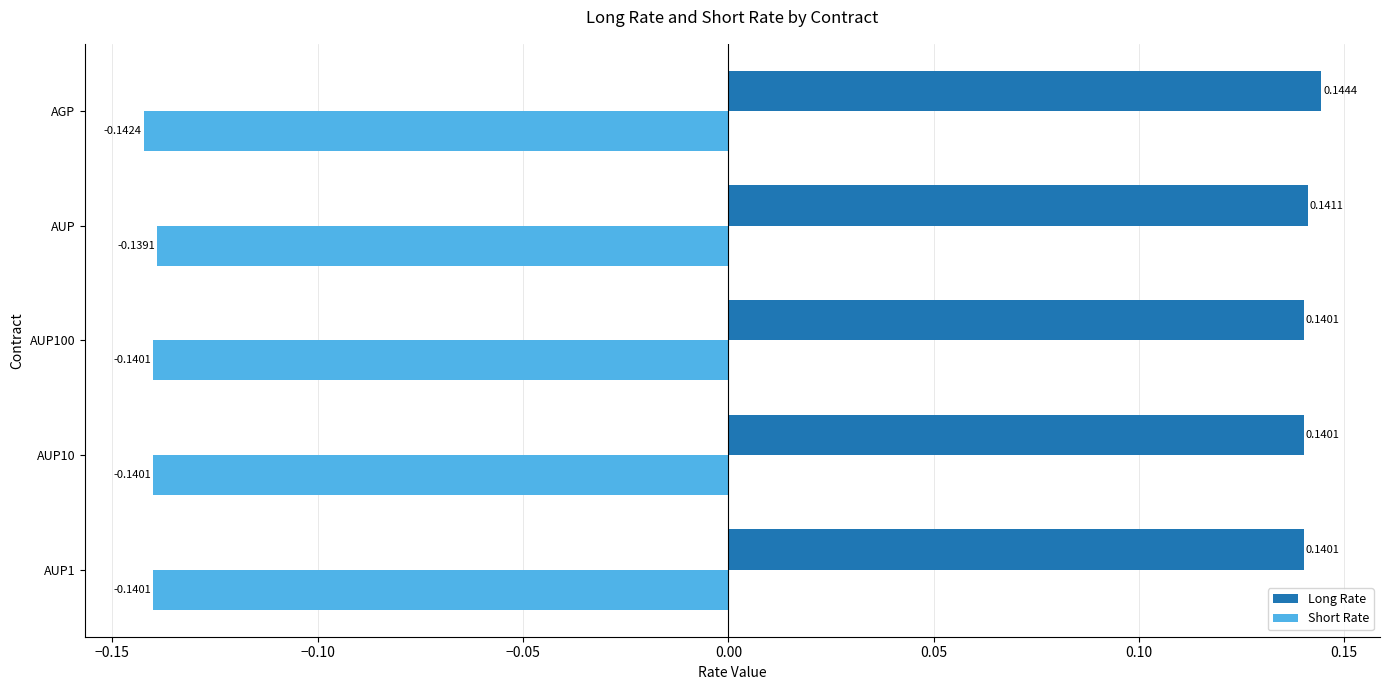

At how many categories does at least one series exceed 0?

5